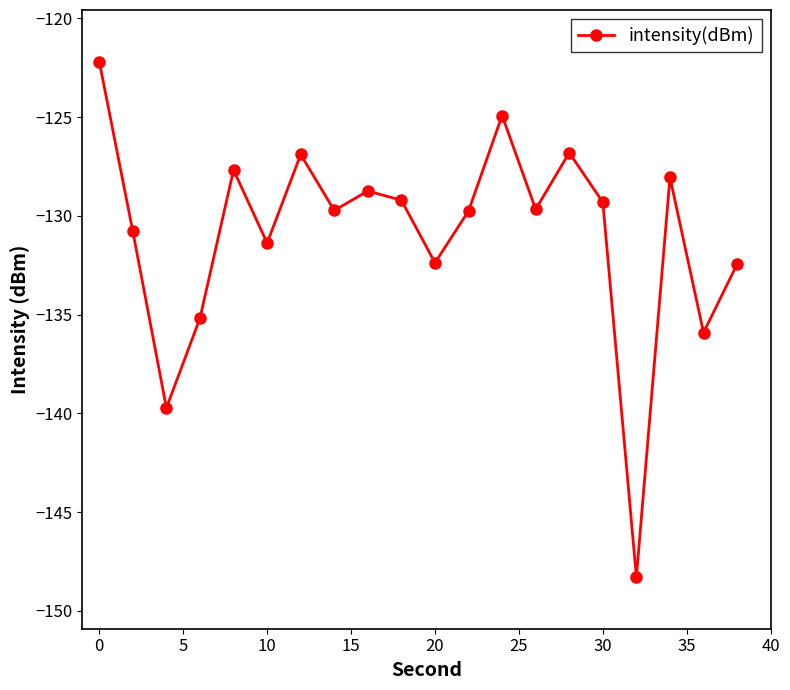

What is the greatest value displayed?

-122.2